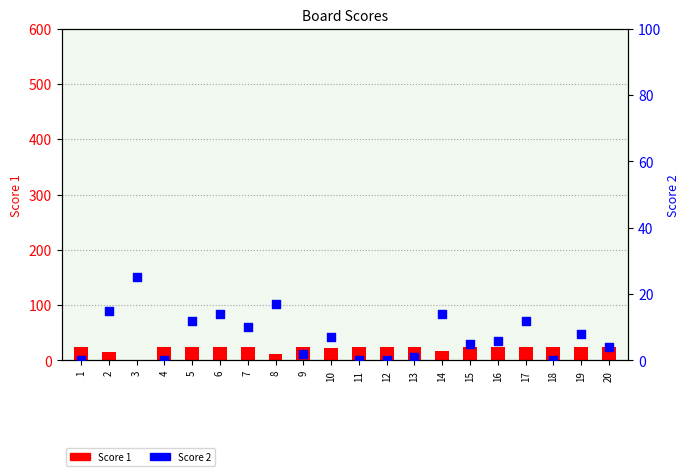

Is the value of Score 1 at 17 greater than the value of Score 2 at 5?

Yes